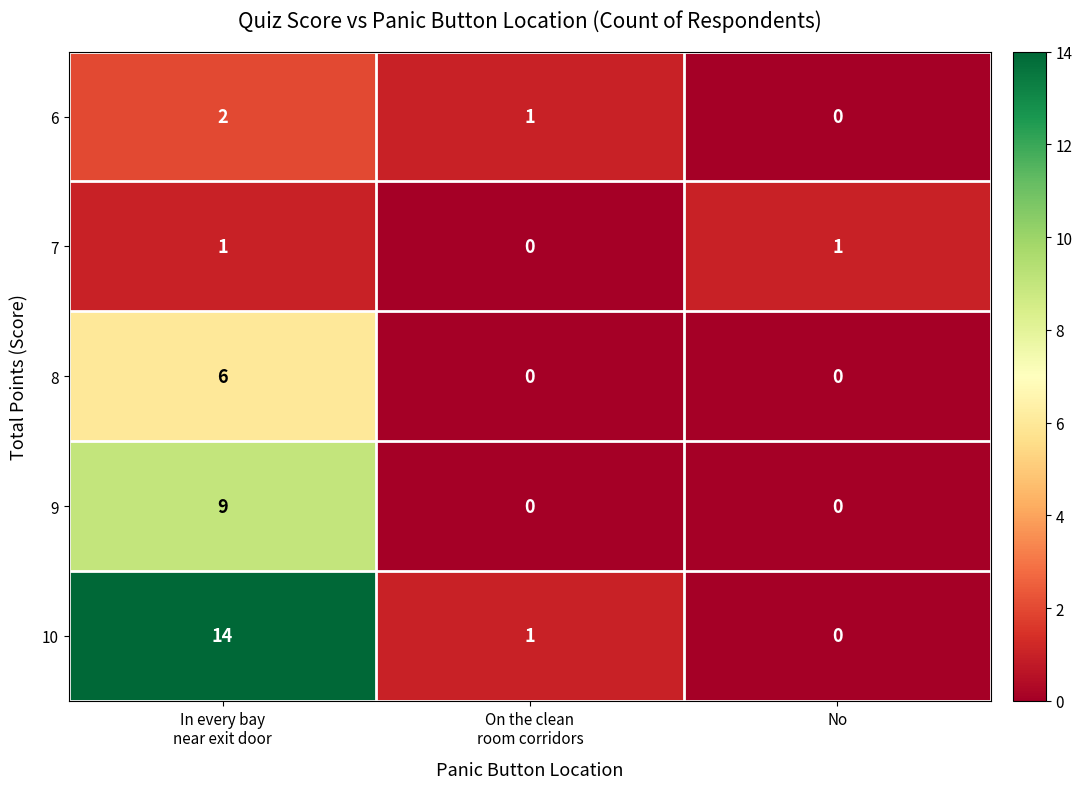

Which series has the largest total across all categories?

10